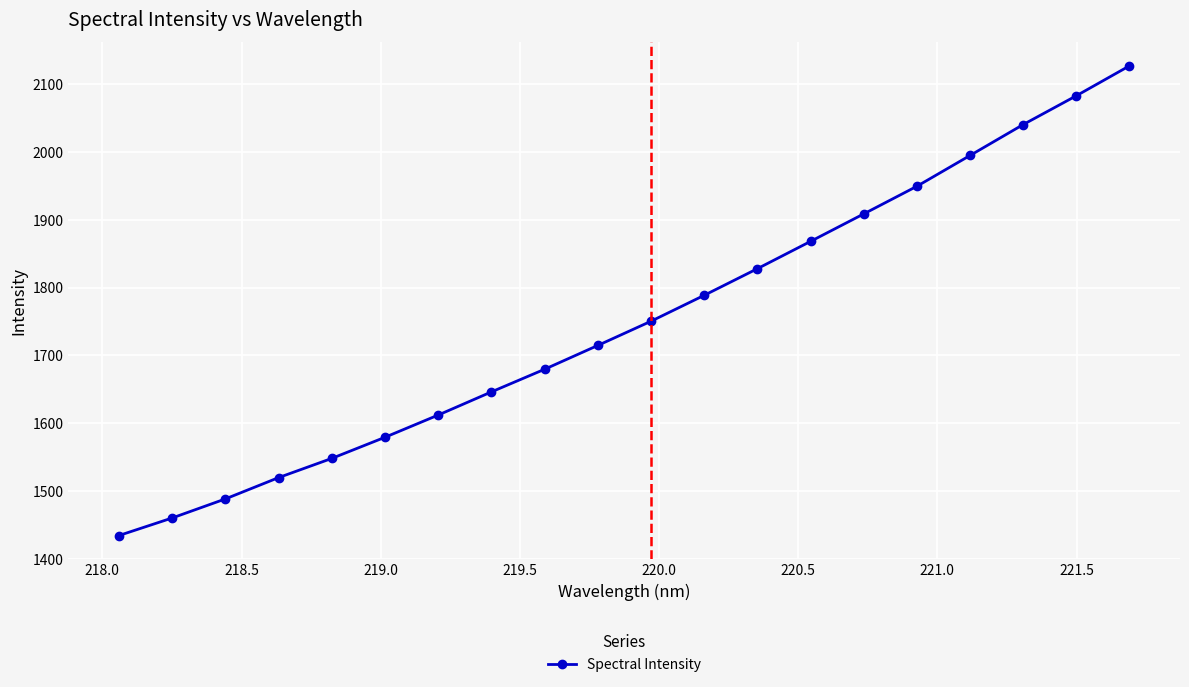

What is the value of the 2nd point from the left?

1460.3